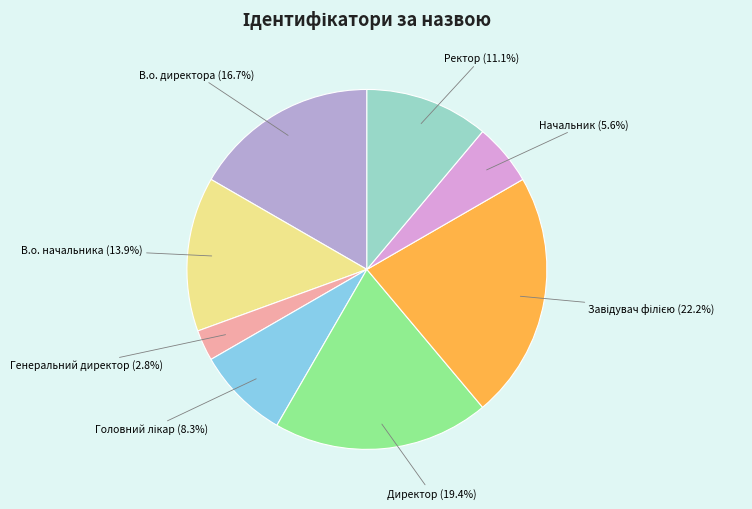

Is there a majority slice in this chart?

No